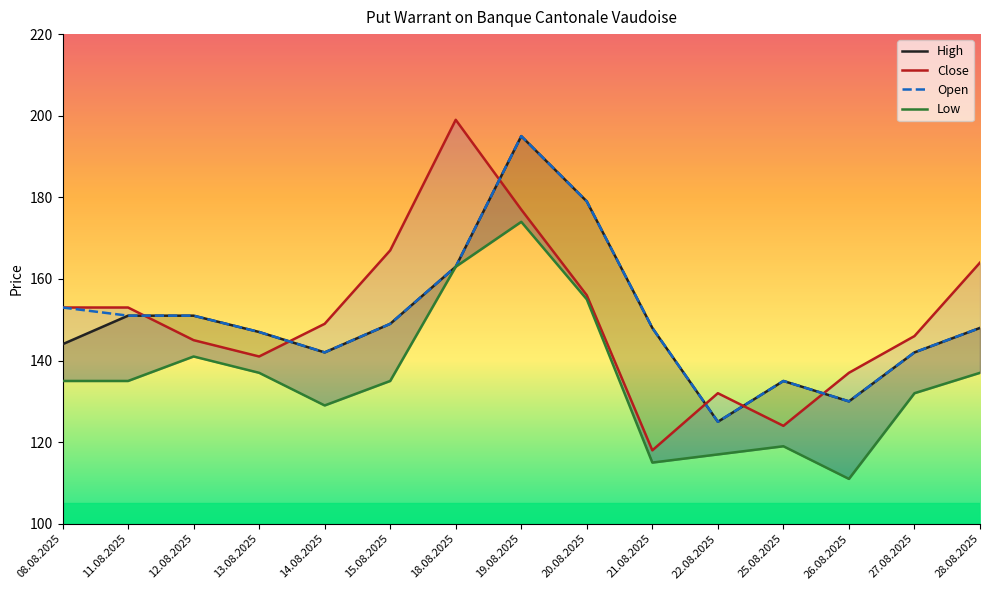

Between 12.08.2025 and 11.08.2025, which is larger?

12.08.2025